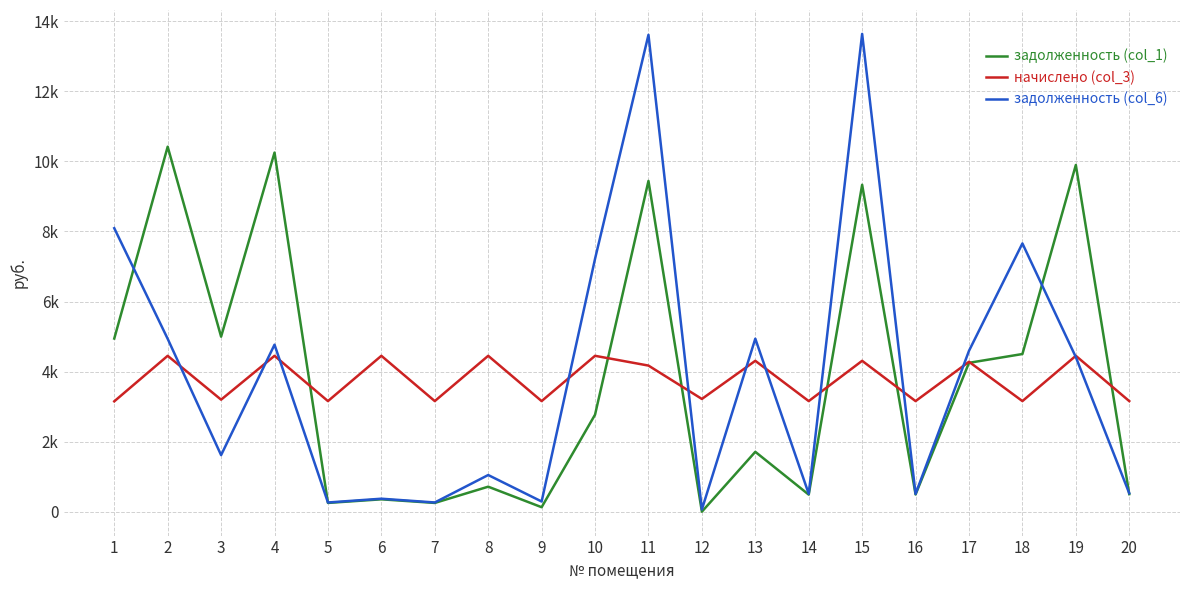

Is this an area chart (filled region under the line)?

No